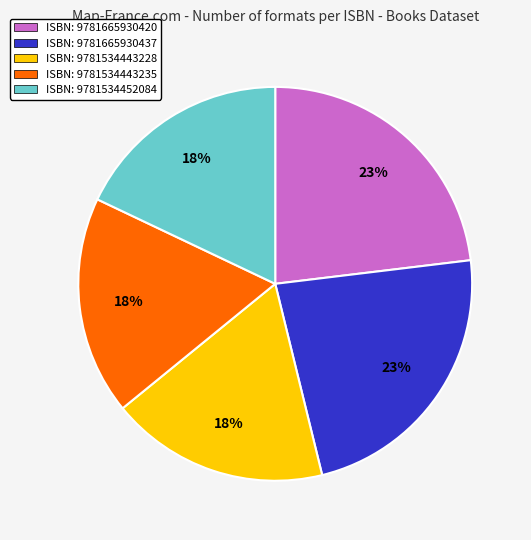

Does any single category account for the majority?

No